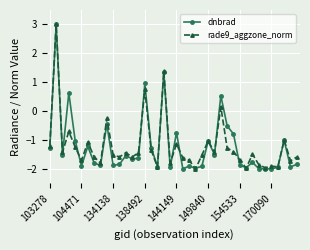

What is the value of the rade9_aggzone_norm point at the 32nd from the left?

-2.0